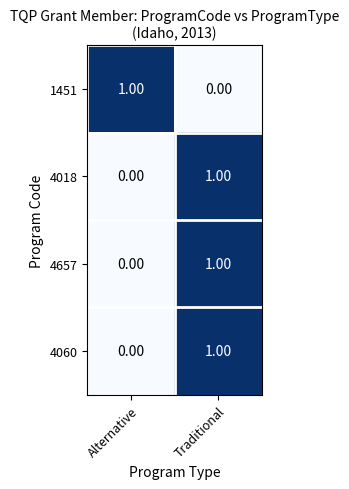

How many distinct data groups are displayed?

4